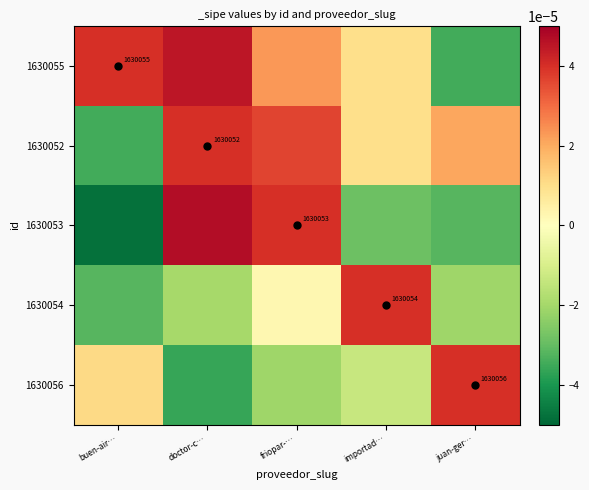

Is it true that 1630056 equals 0.0 at juan-ger…?

False